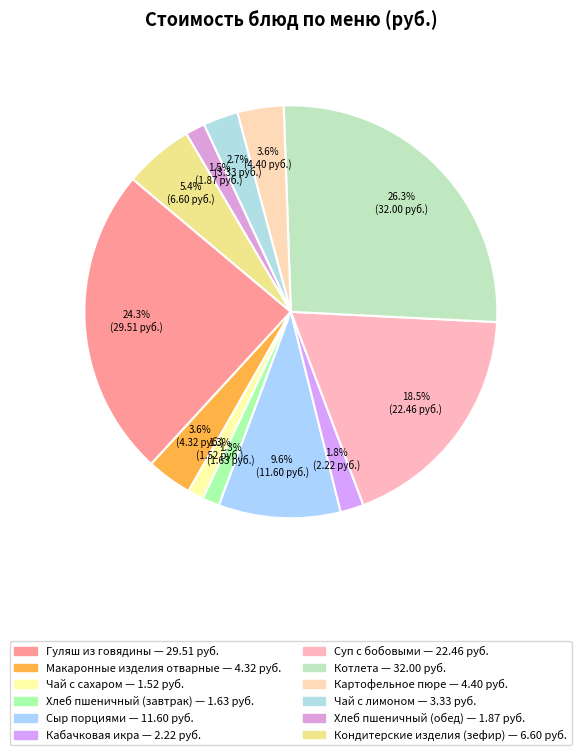

Count the number of slices in the pie.

12